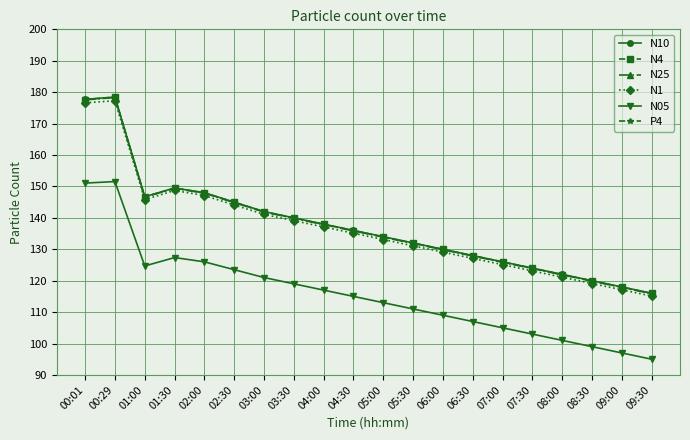

Is it true that N05 equals 107.0 at 06:30?

True